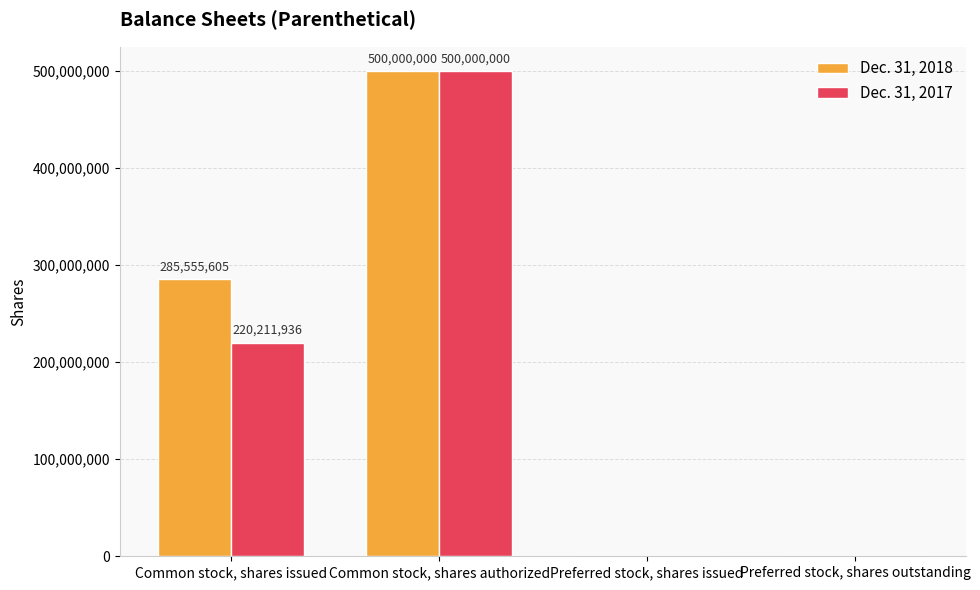

What is the sum of the Dec. 31, 2017 values at Common stock, shares authorized and Preferred stock, shares issued?

500000000